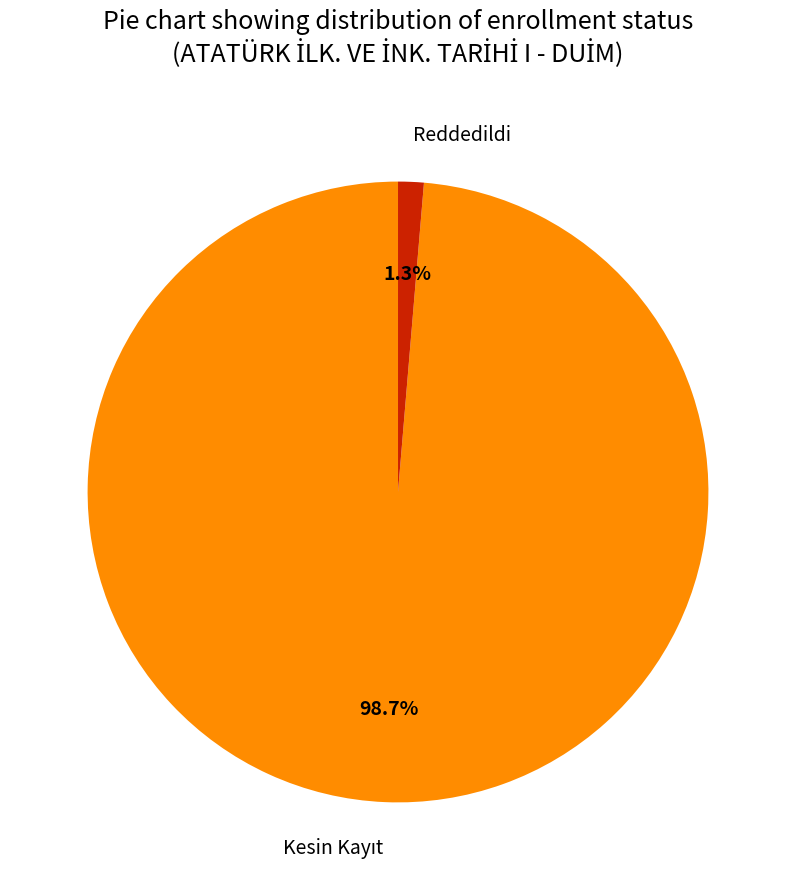

Does Reddedildi account for over 50% of the chart?

No